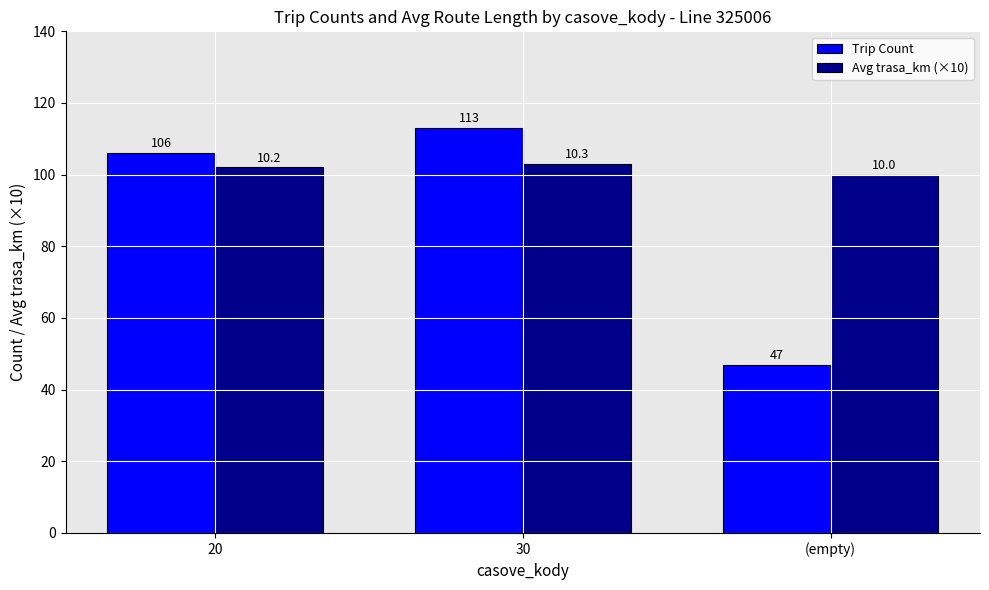

What is the difference between the second highest and minimum values in the Trip Count series?

59